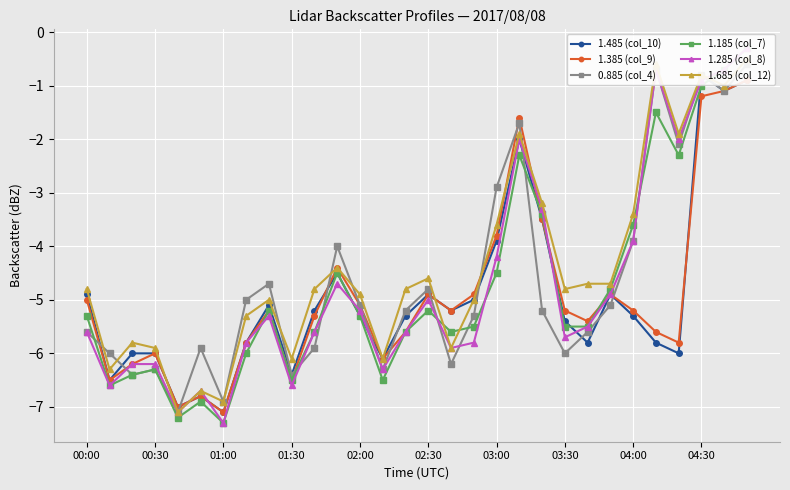

At 01:00, list the series in order from smallest to largest.

0.885 (col_4), 1.185 (col_7), 1.385 (col_9), 1.285 (col_8), 1.485 (col_10), 1.685 (col_12)